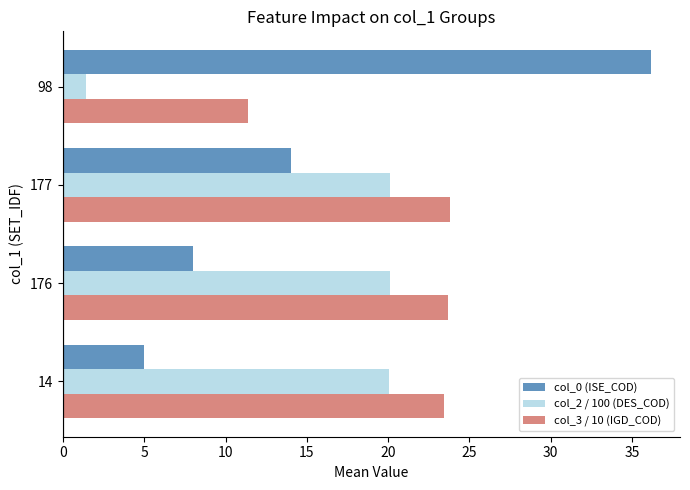

Which label corresponds to the smallest value in the chart?

98